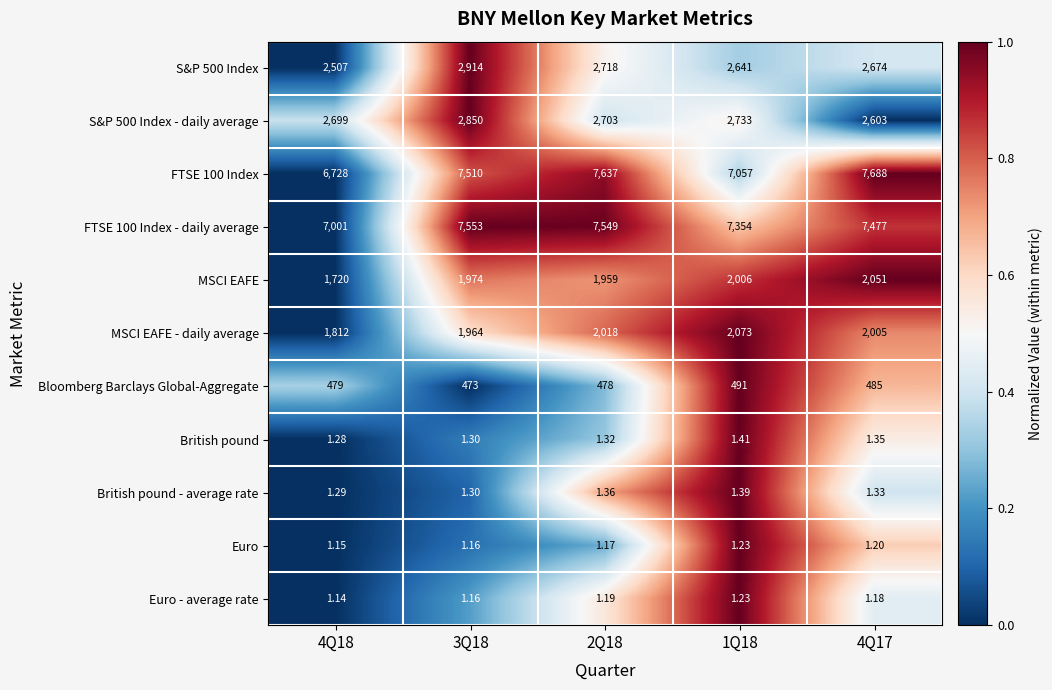

Is the value of FTSE 100 Index - daily average at 3Q18 greater than the value of British pound - average rate at 4Q18?

Yes